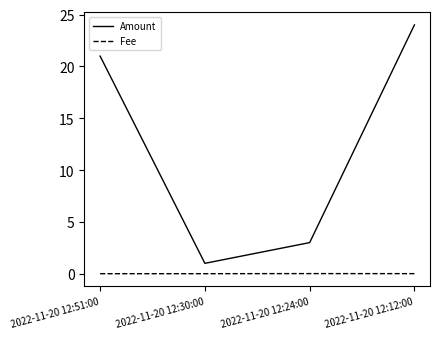

Is the value of Amount at 2022-11-20 12:24:00 greater than the value of Fee at 2022-11-20 12:12:00?

Yes